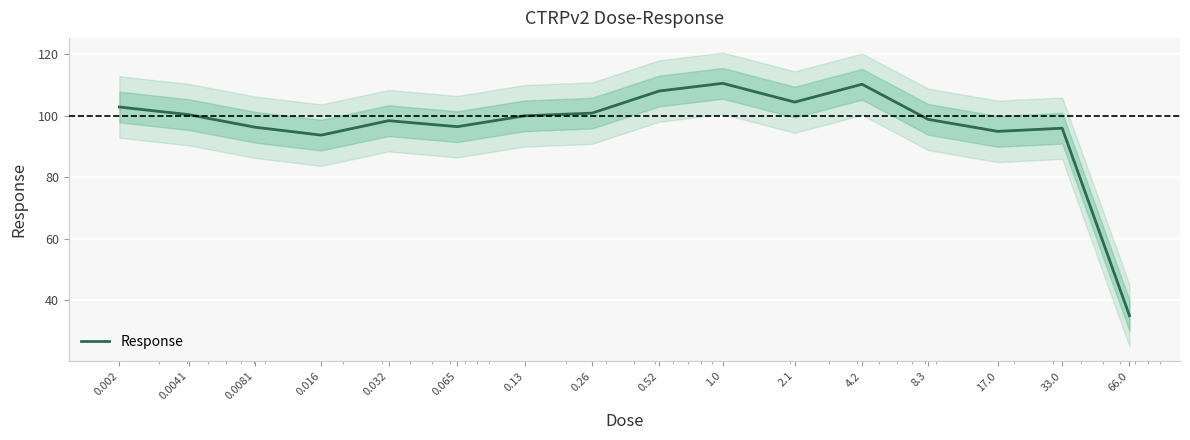

What is the change in value from 0.0081 to 66.0?

-61.3